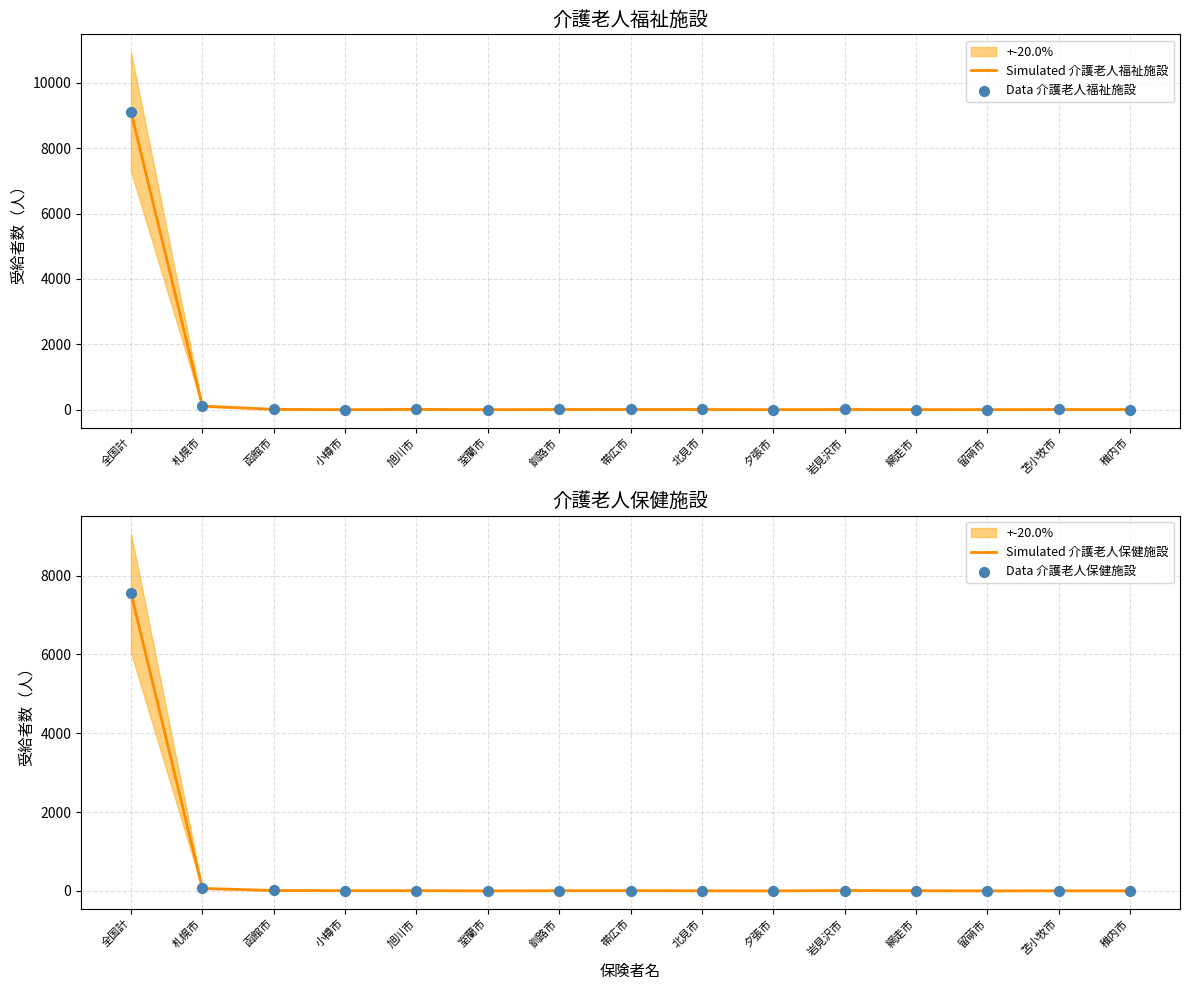

Which series has the widest spread of Y values?

Simulated 介護老人福祉施設